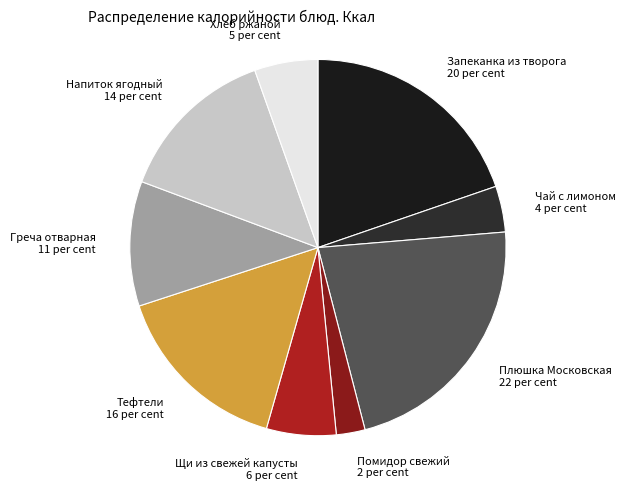

Is the sum of Тефтели 16 per cent and Чай с лимоном 4 per cent greater than half?

No